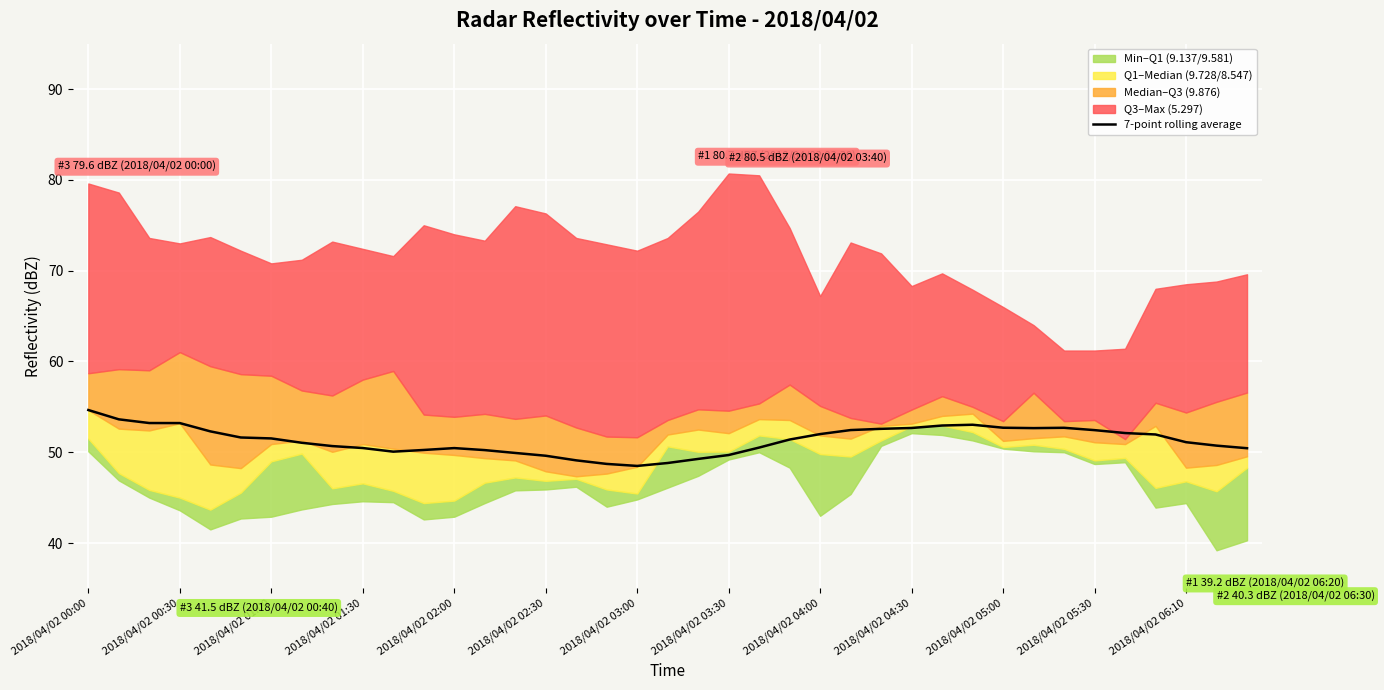

True or false: 7-point rolling average has a value of 68.1 at 2018/04/02 06:10.

False